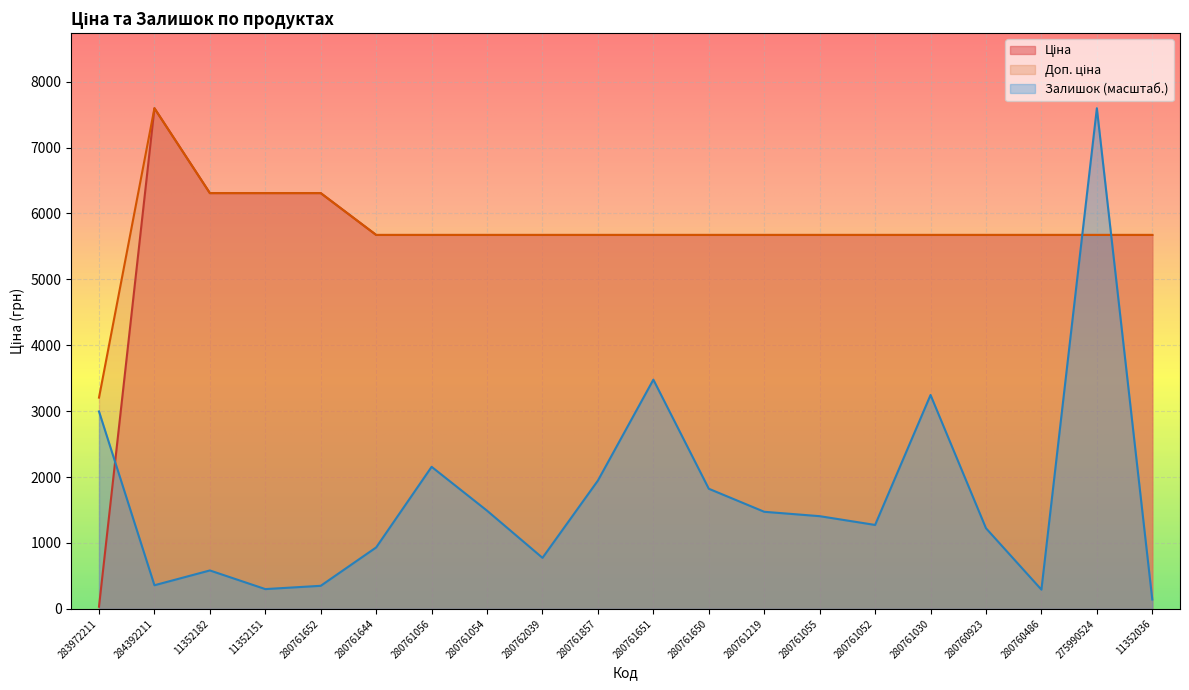

At which label does Залишок reach its peak?

275990524